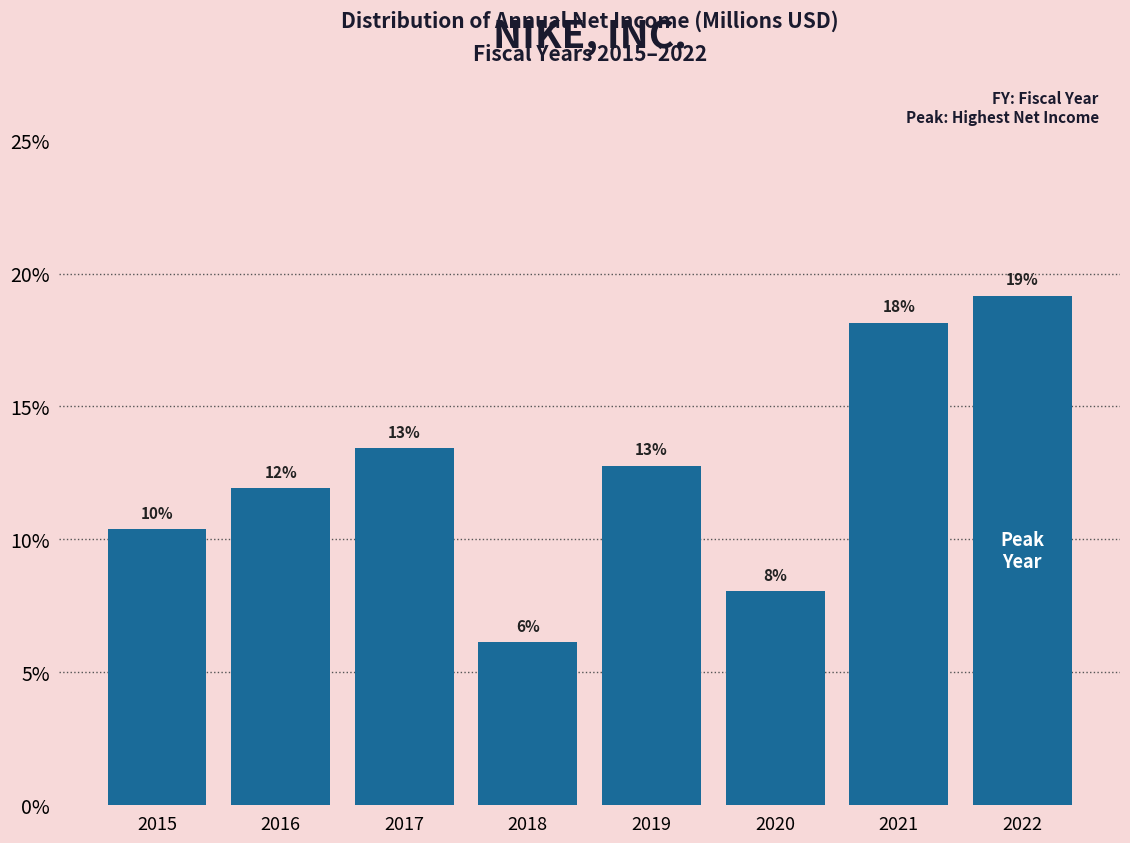

How many bars are there in total?

8